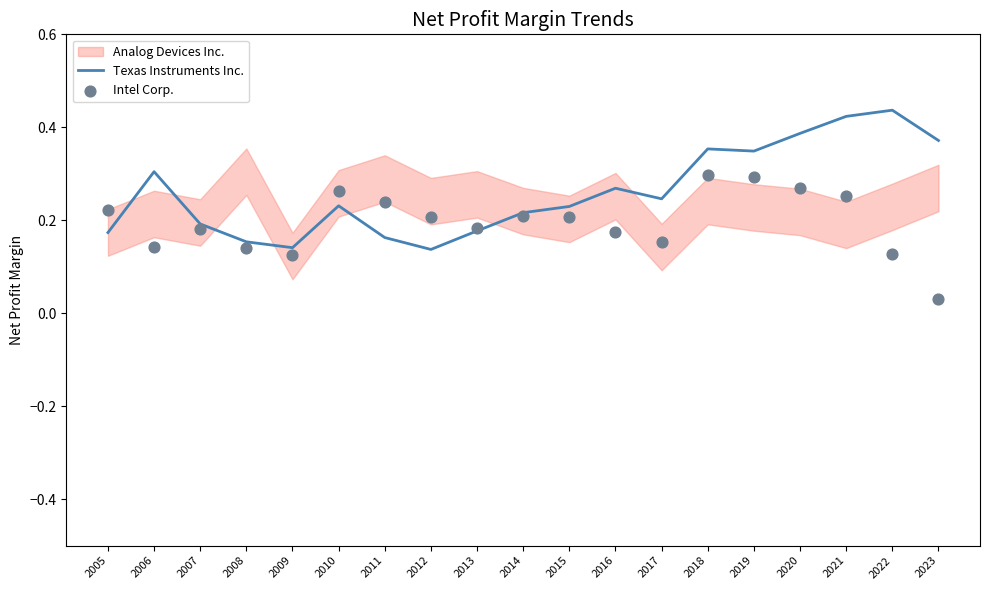

Which series reaches the maximum Y coordinate?

Texas Instruments Inc.